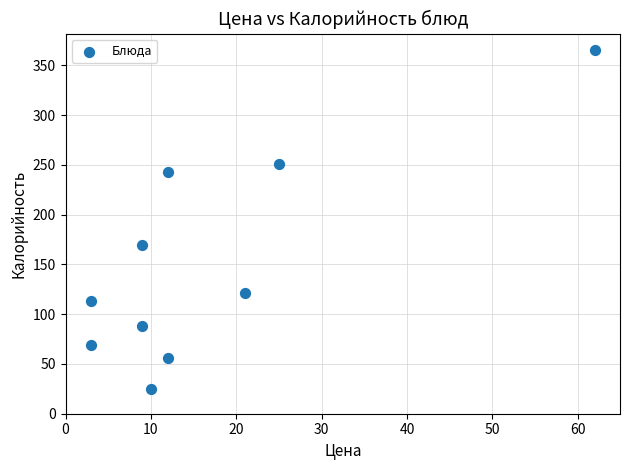

What is the range of X values (max minus min)?

59.0